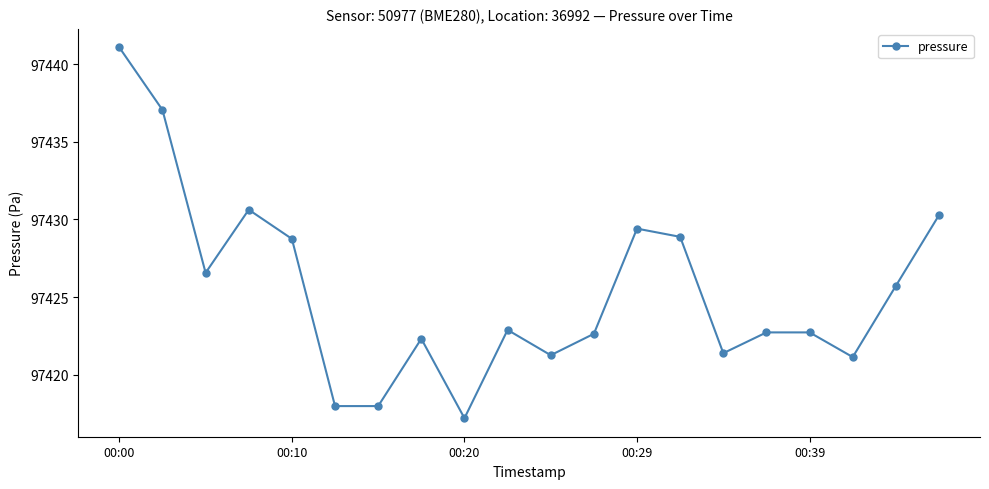

What is the value of the 9th point from the left?

97417.2